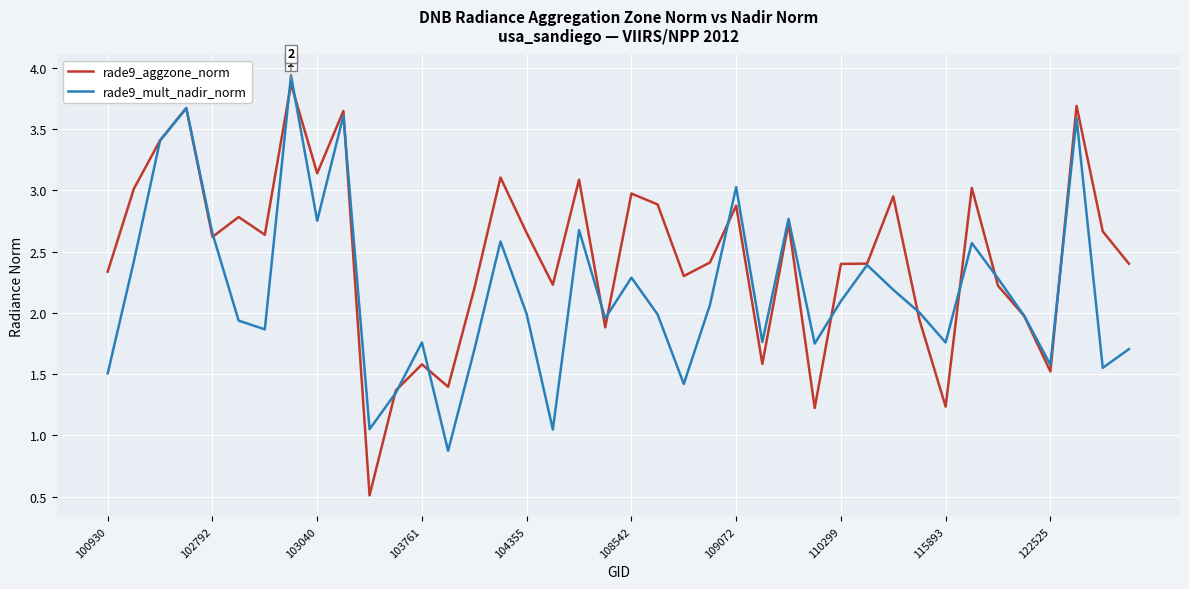

Rank the series by their average value, from highest to lowest.

rade9_aggzone_norm, rade9_mult_nadir_norm